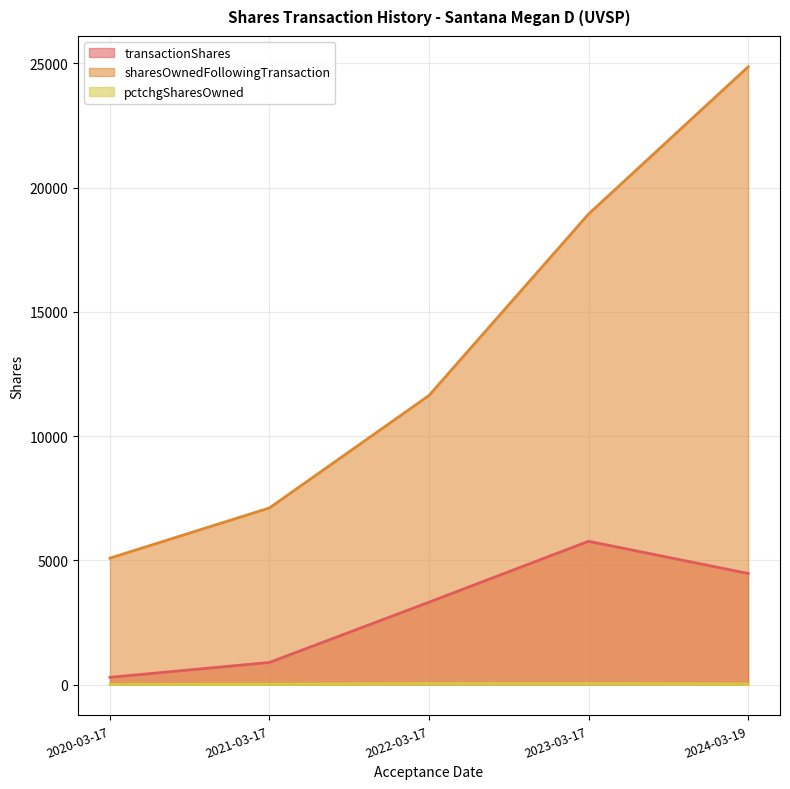

What is the maximum value for sharesOwnedFollowingTransaction?

24864